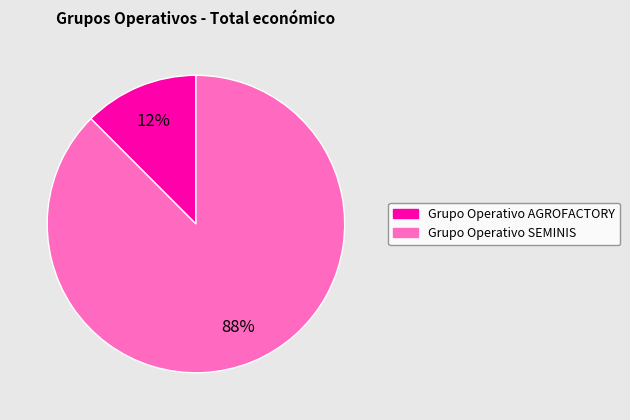

Between Grupo Operativo SEMINIS and Grupo Operativo AGROFACTORY, which is larger?

Grupo Operativo SEMINIS